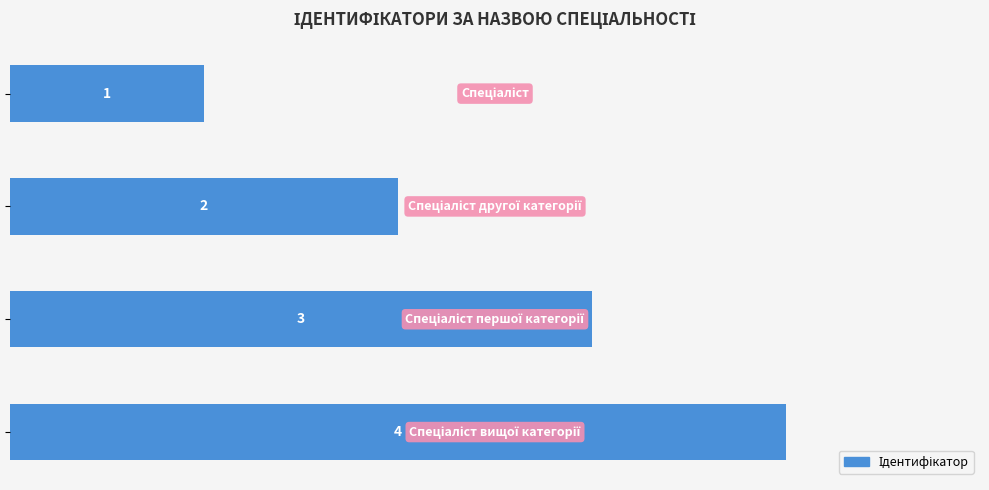

How many values are between 2 and 4?

3